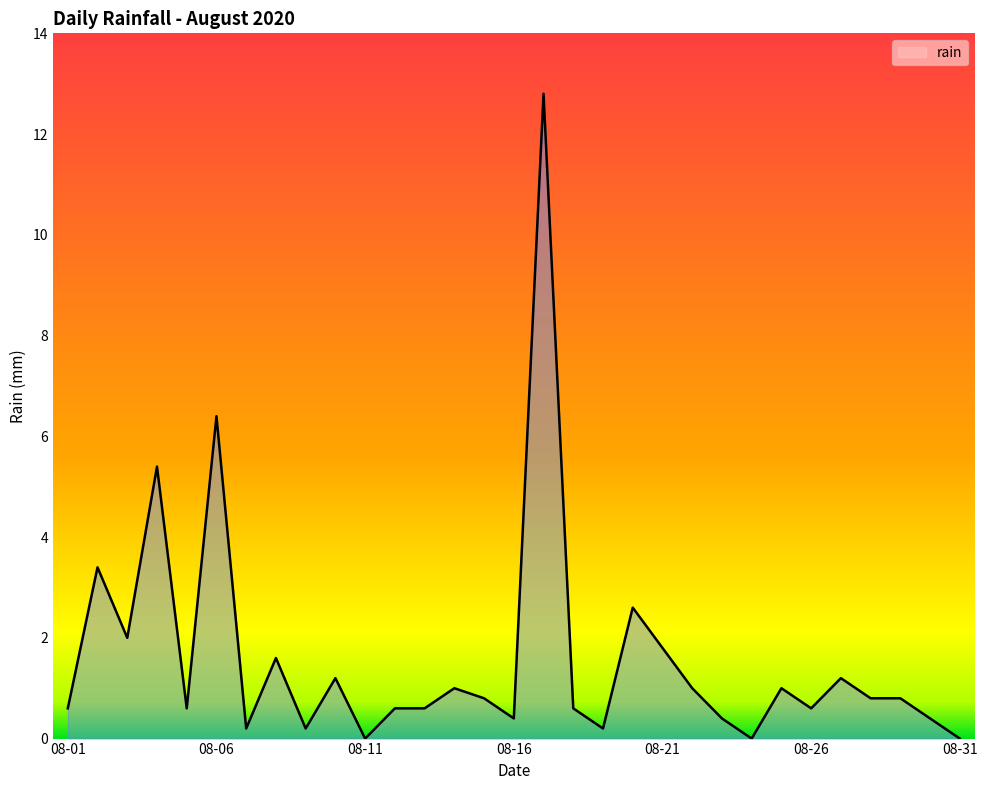

What is the difference between the maximum and minimum values?

12.8